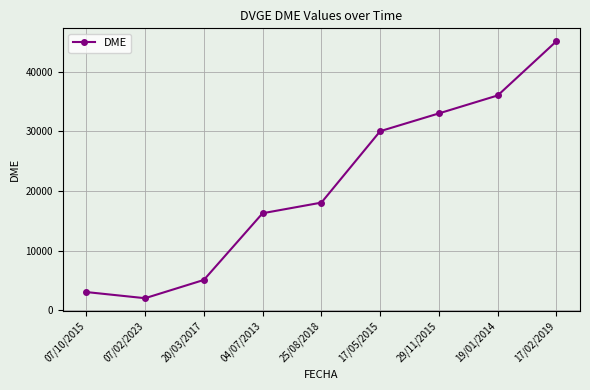

What is the change in value from 20/03/2017 to 25/08/2018?

+12972